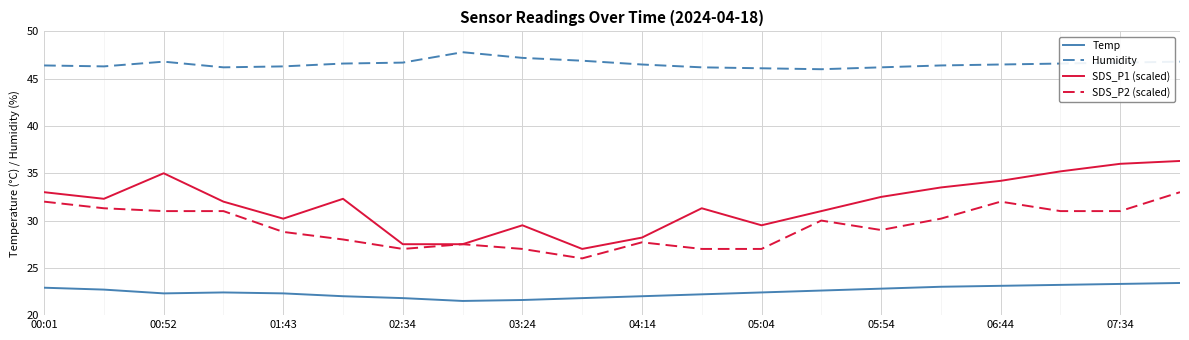

What is the difference between the maximum and second lowest values in the Temp series?

1.8